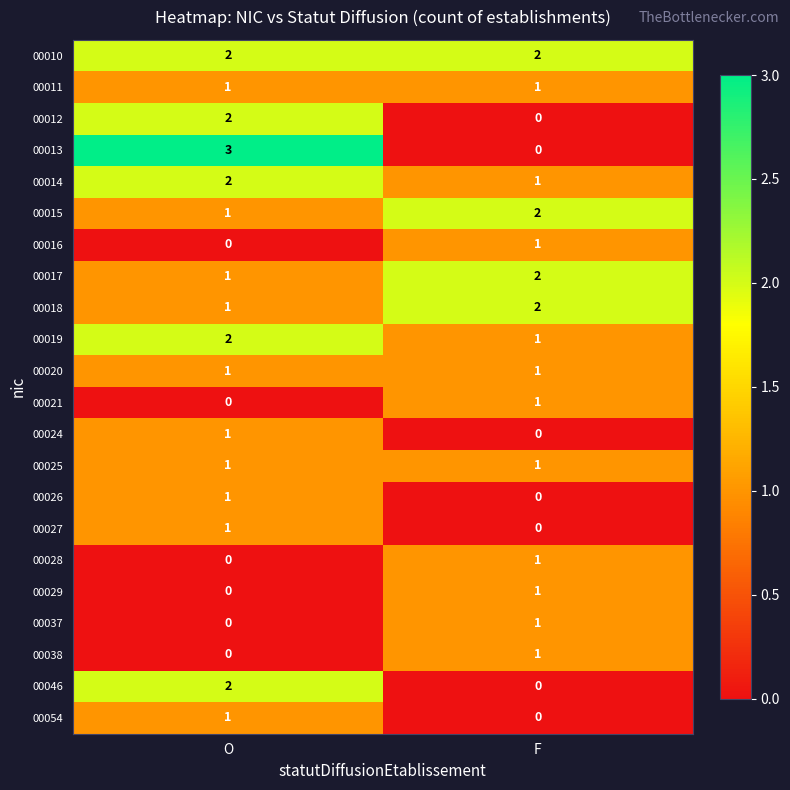

The 00019 series shows 1 at F. True or false?

True